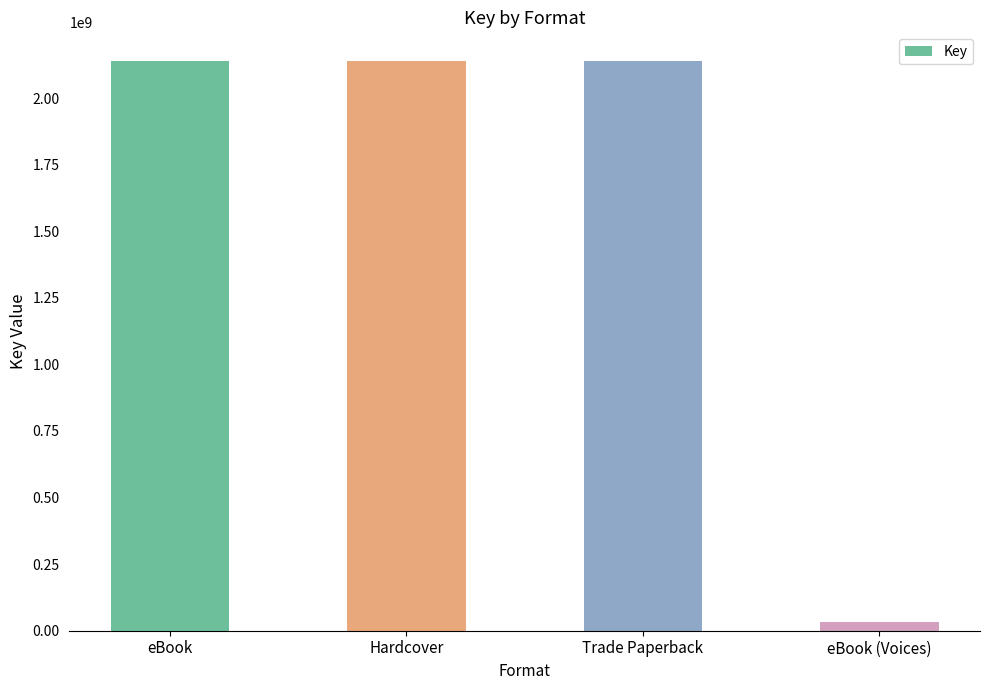

The value at Hardcover is 3659583531. True or false?

False